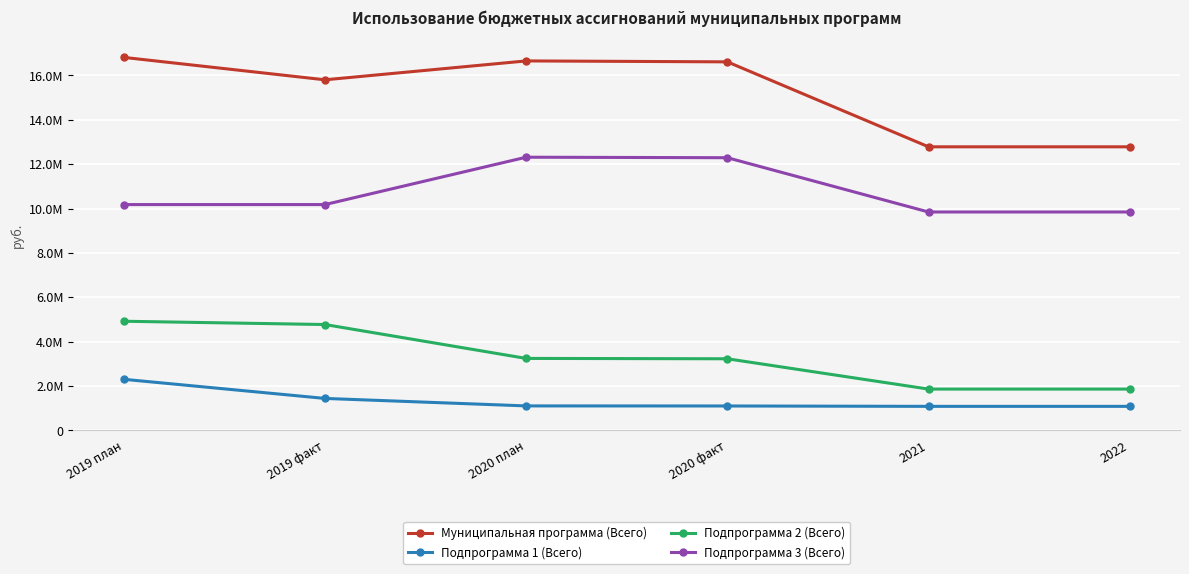

What is the highest value of the Подпрограмма 3 (Всего) series?

12314048.0